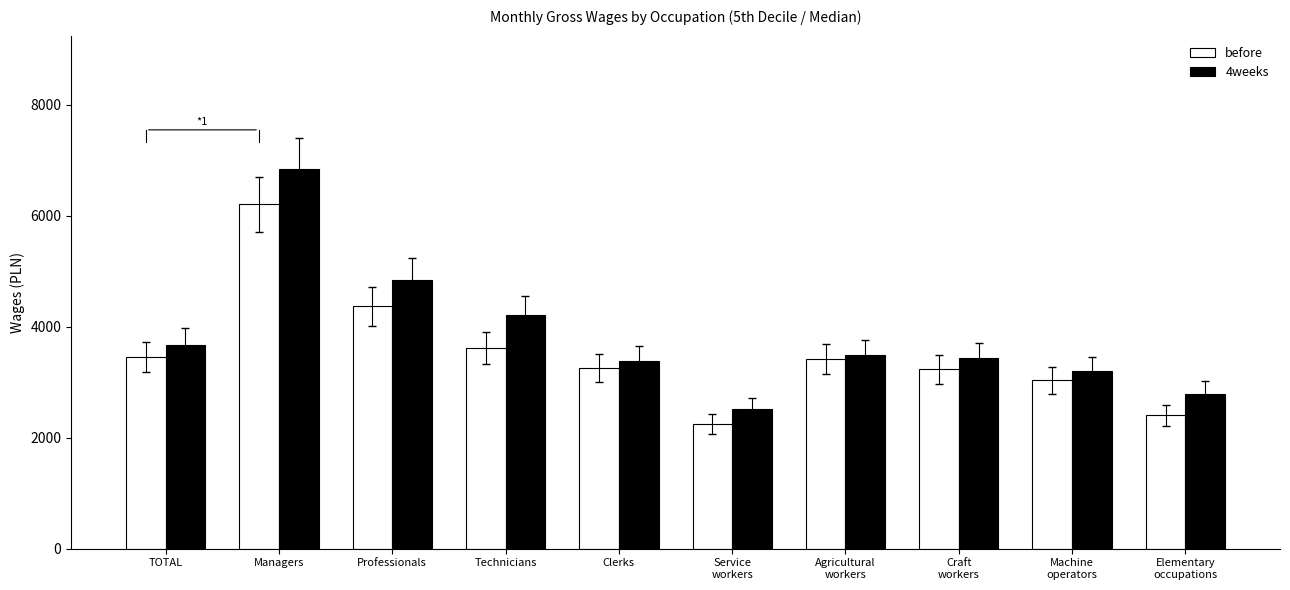

What is the difference between the highest and lowest values at TOTAL?

221.7